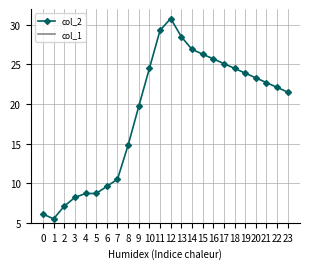

Which series has the largest range (max minus min)?

col_2